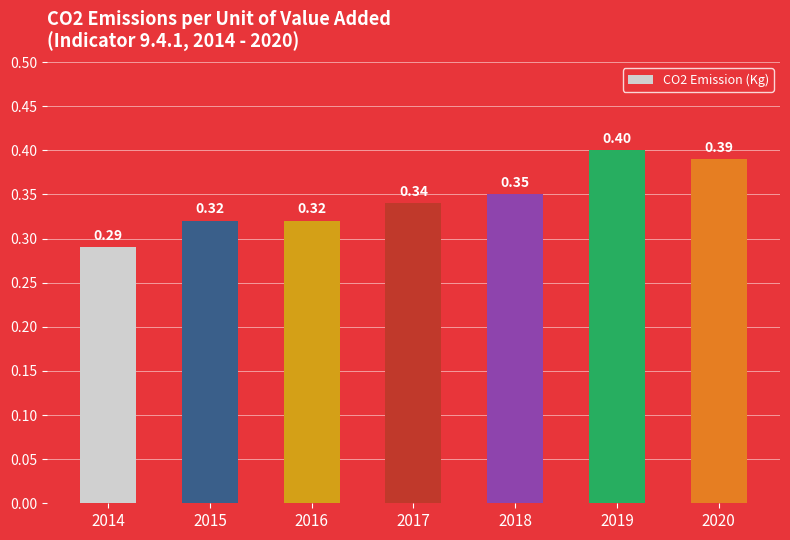

Between 2016 and 2014, which is larger?

2016